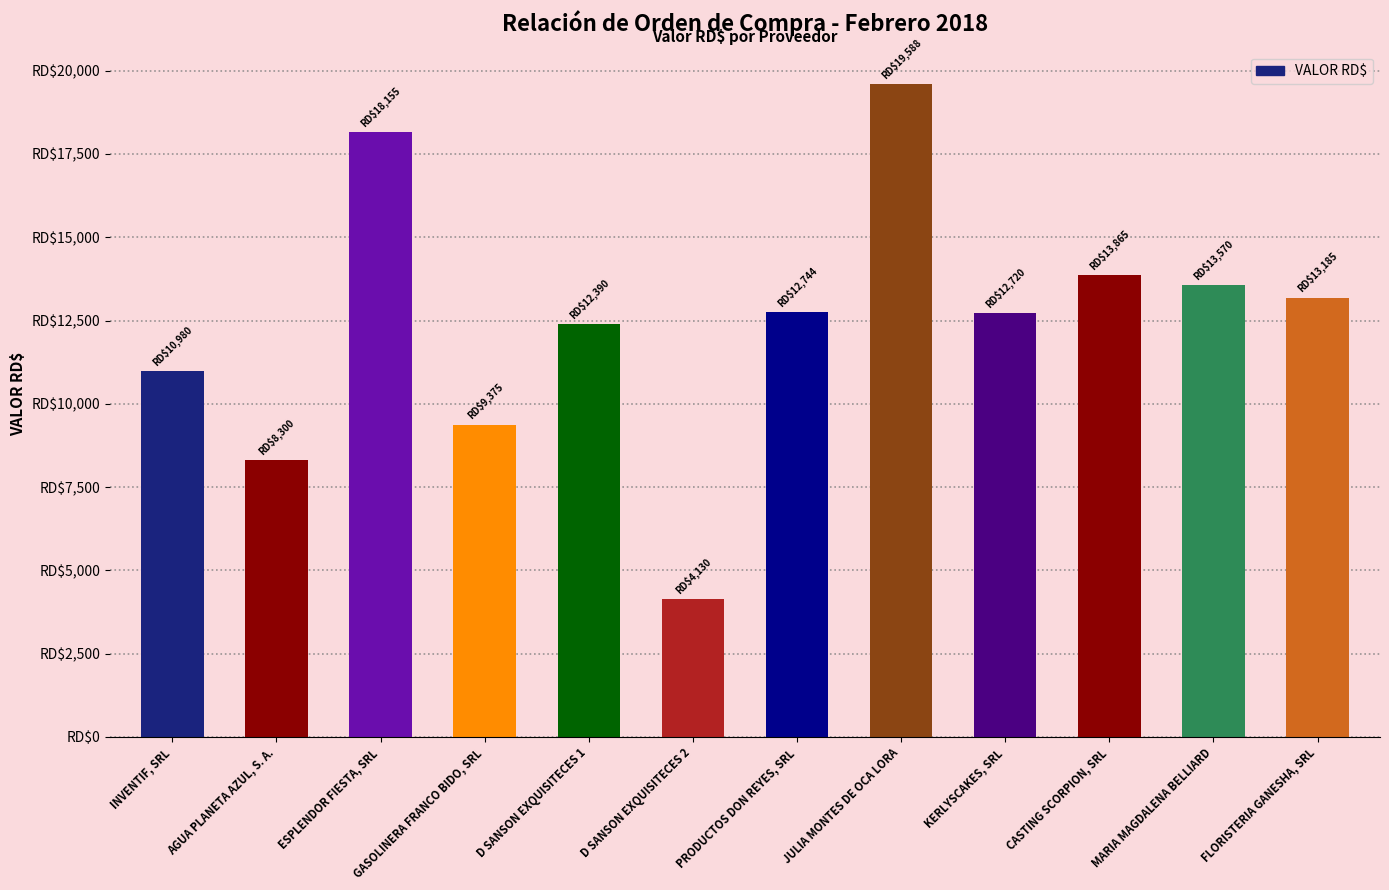

Rank the categories by value from highest to lowest.

JULIA MONTES DE OCA LORA, ESPLENDOR FIESTA, SRL, CASTING SCORPION, SRL, MARIA MAGDALENA BELLIARD, FLORISTERIA GANESHA, SRL, PRODUCTOS DON REYES, SRL, KERLYSCAKES, SRL, D SANSON EXQUISITECES 1, INVENTIF, SRL, GASOLINERA FRANCO BIDO, SRL, AGUA PLANETA AZUL, S. A., D SANSON EXQUISITECES 2